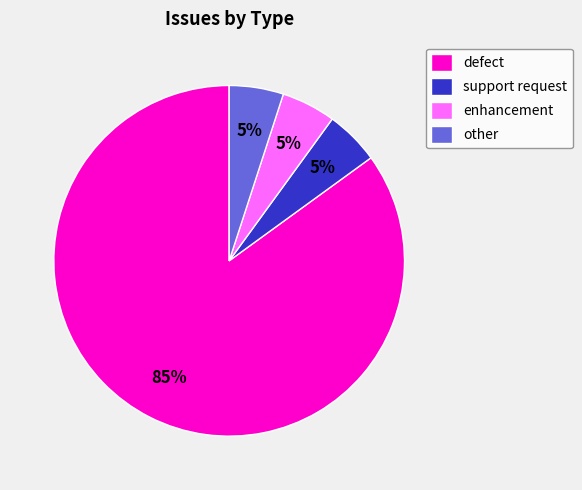

Which slice is the largest?

defect